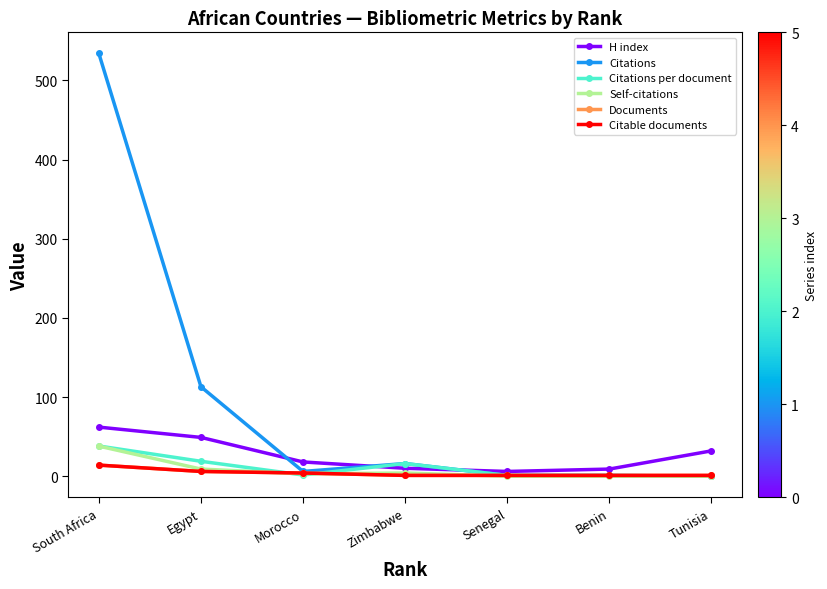

What position from the right is Tunisia?

1